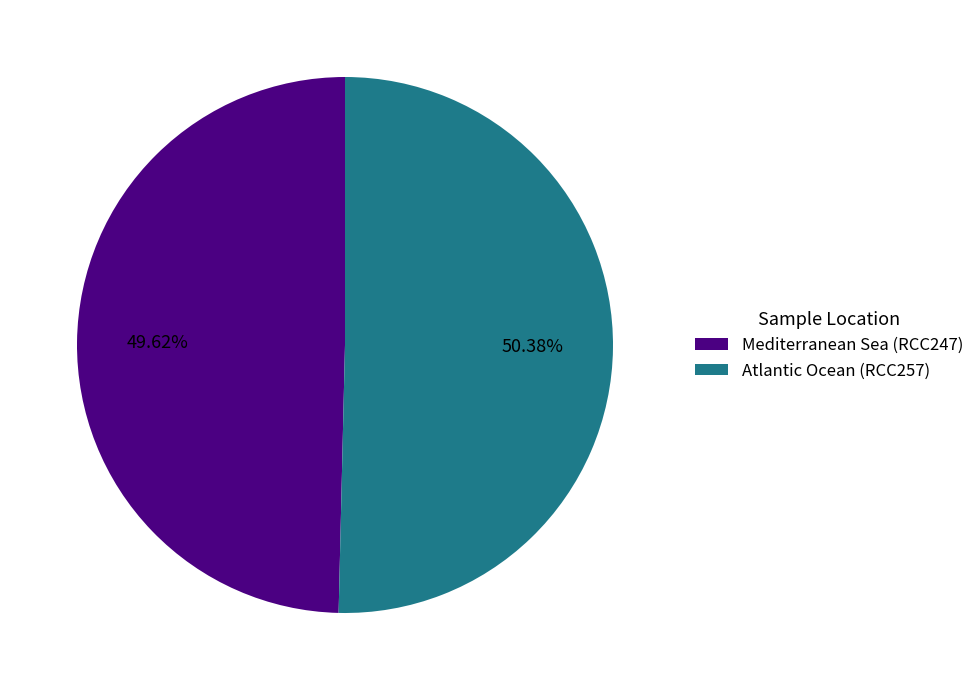

Between Atlantic Ocean (RCC257) and Mediterranean Sea (RCC247), which is larger?

Atlantic Ocean (RCC257)